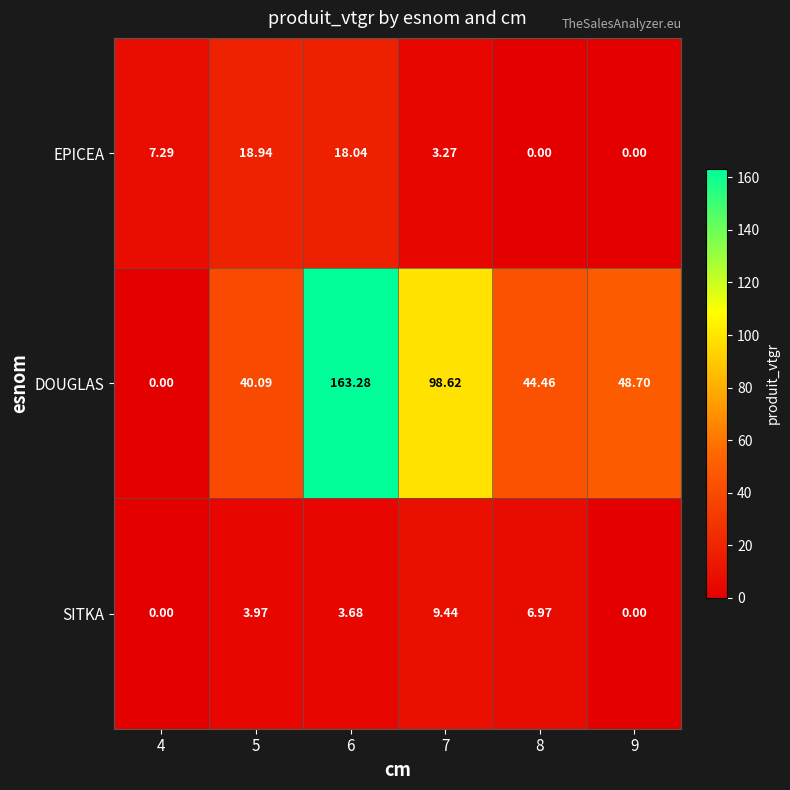

Which series has the largest range (max minus min)?

DOUGLAS